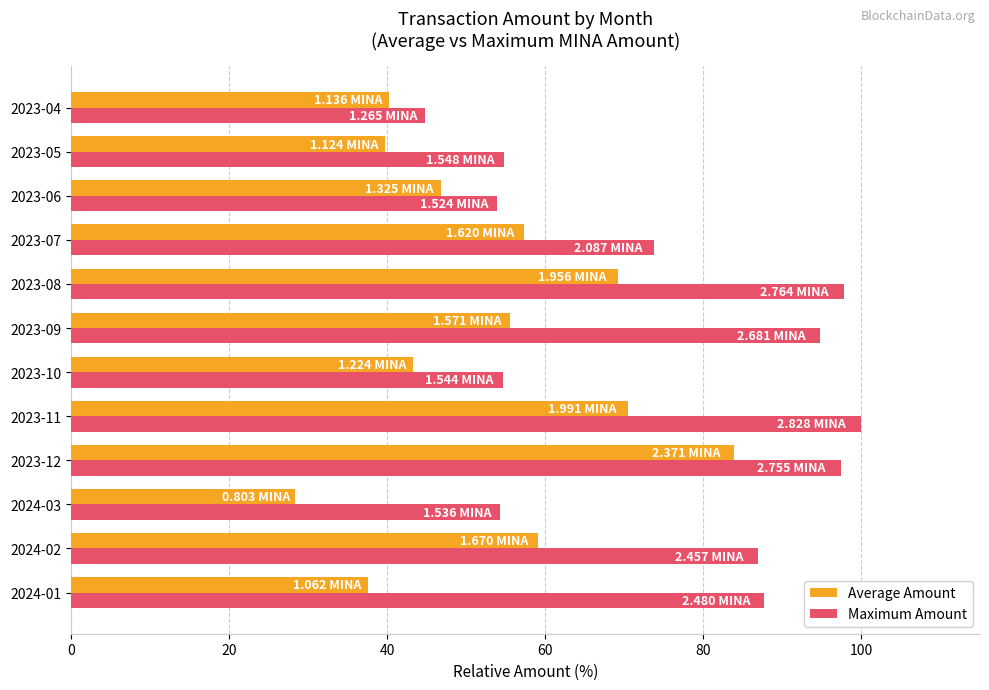

What is the total value across all series at 2023-08?

166.9